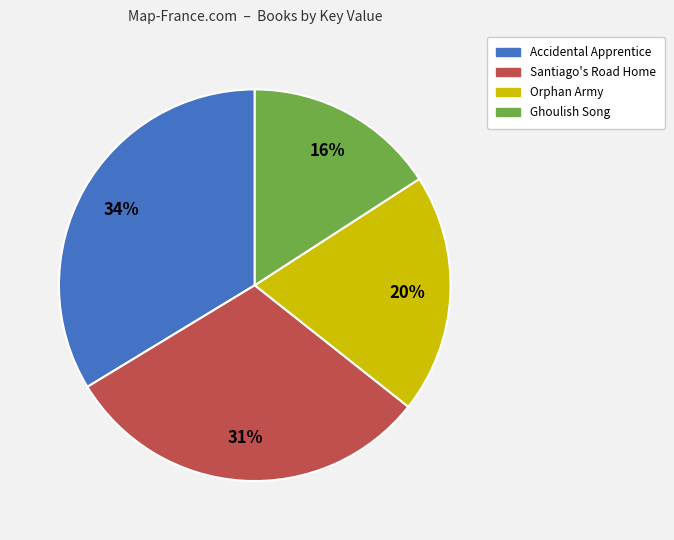

Do Ghoulish Song and Orphan Army together represent more than half of the pie?

No